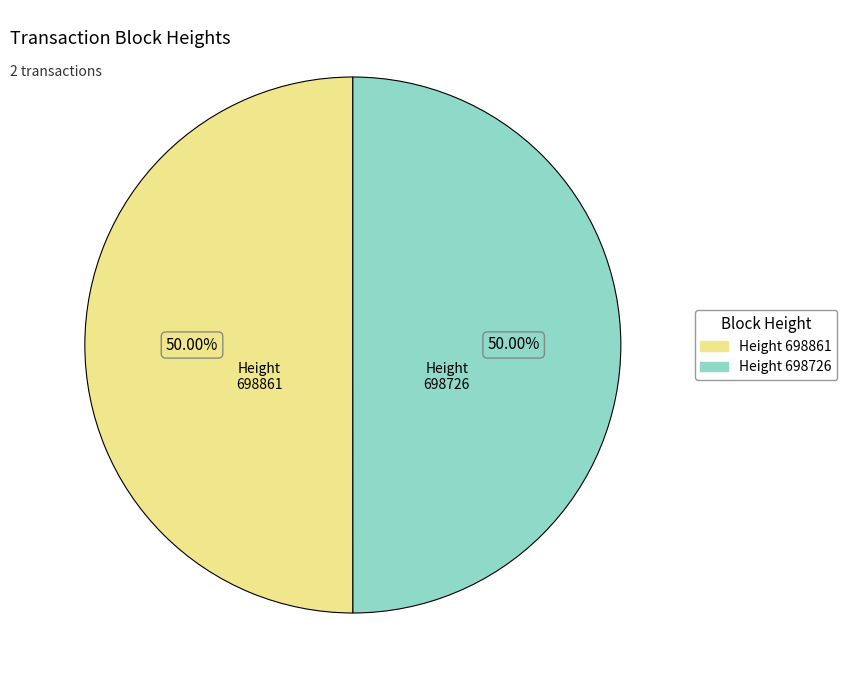

Is the sum of Height 698861 and Height 698726 greater than half?

Yes